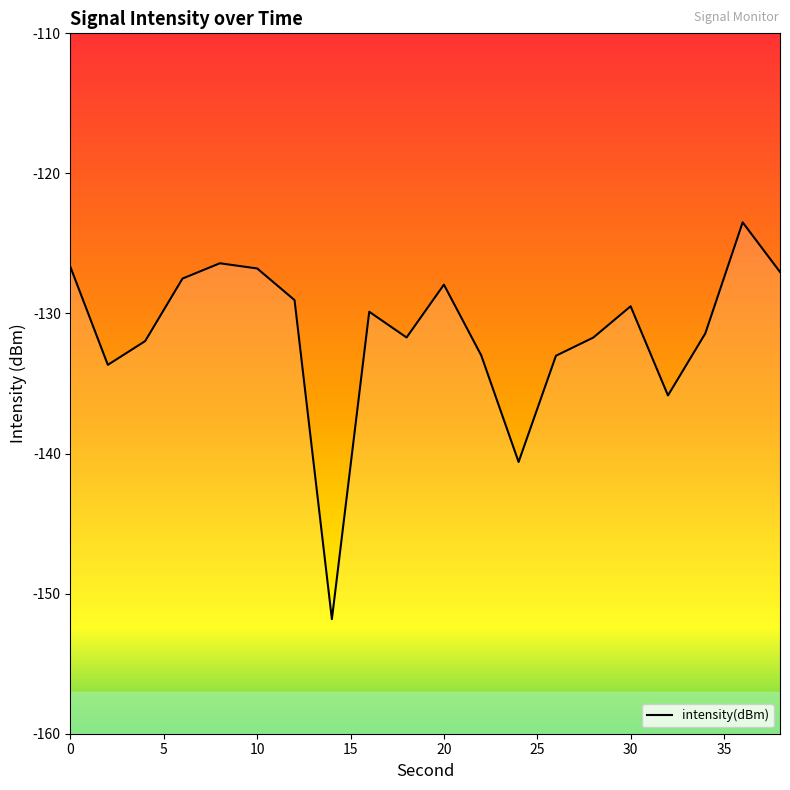

How many data points are less than -129?

13